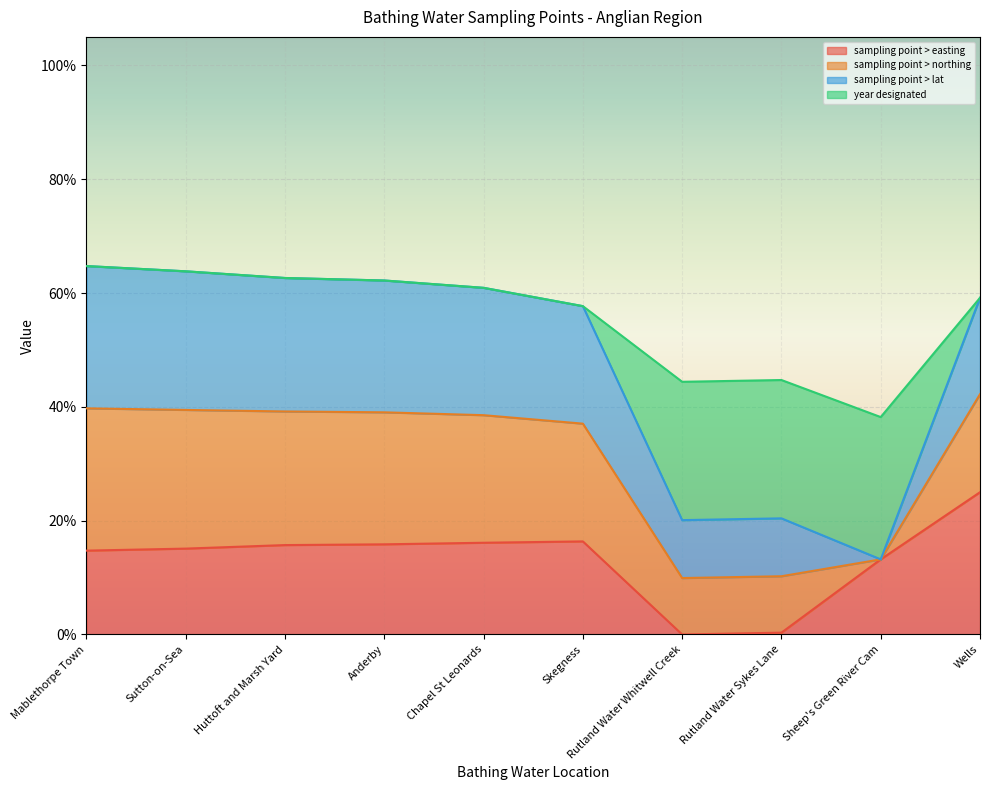

What are all the series names shown in the legend?

sampling point > easting, sampling point > northing, sampling point > lat, year designated